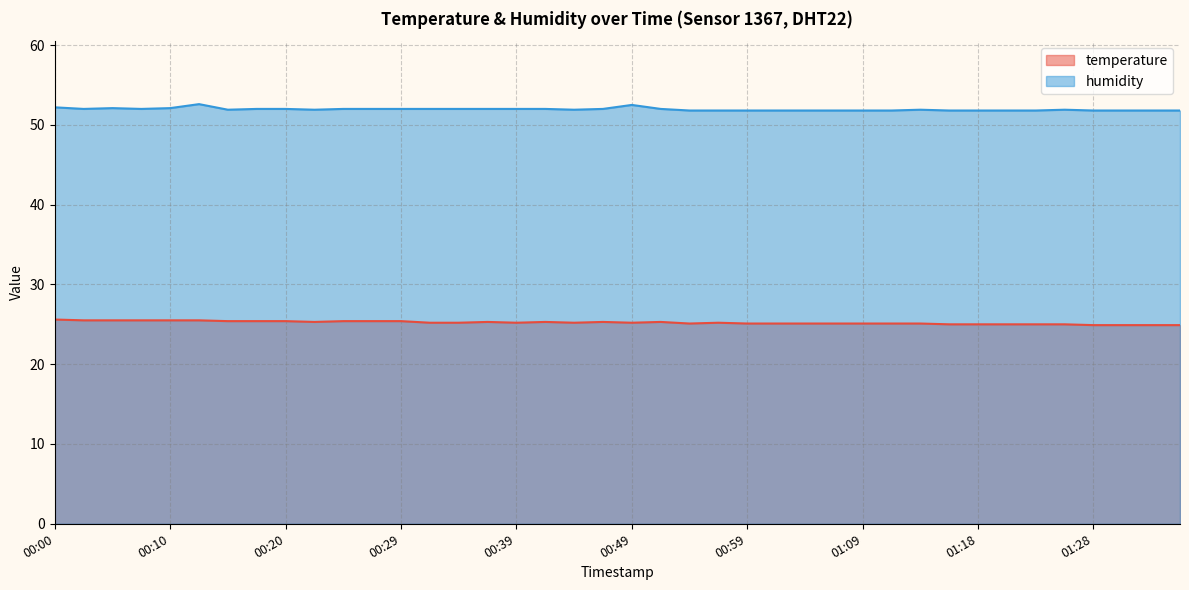

Which series has the widest spread of values?

humidity